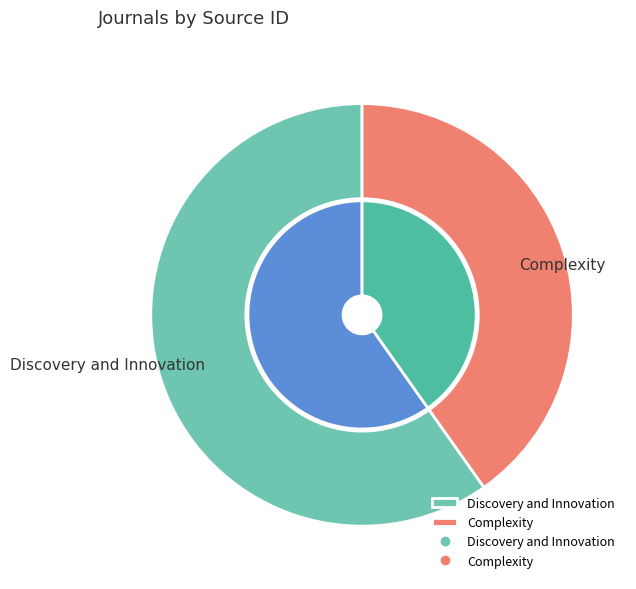

Count the number of slices in the pie.

2